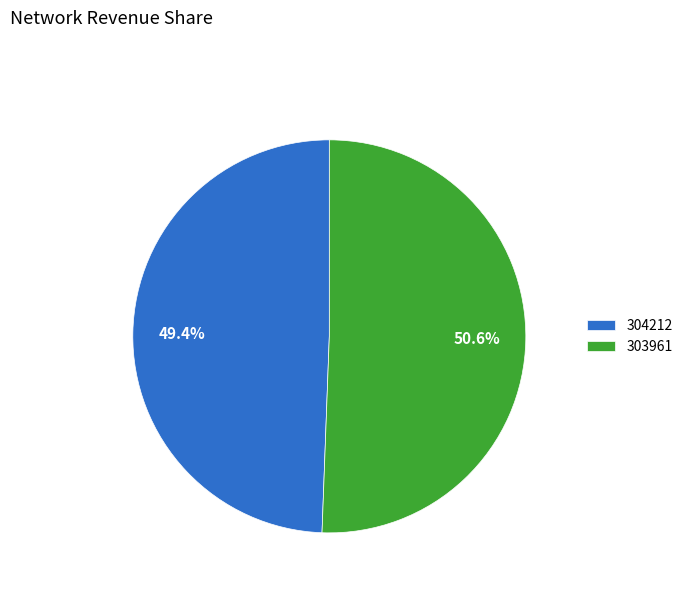

How many segments does this pie chart have?

2